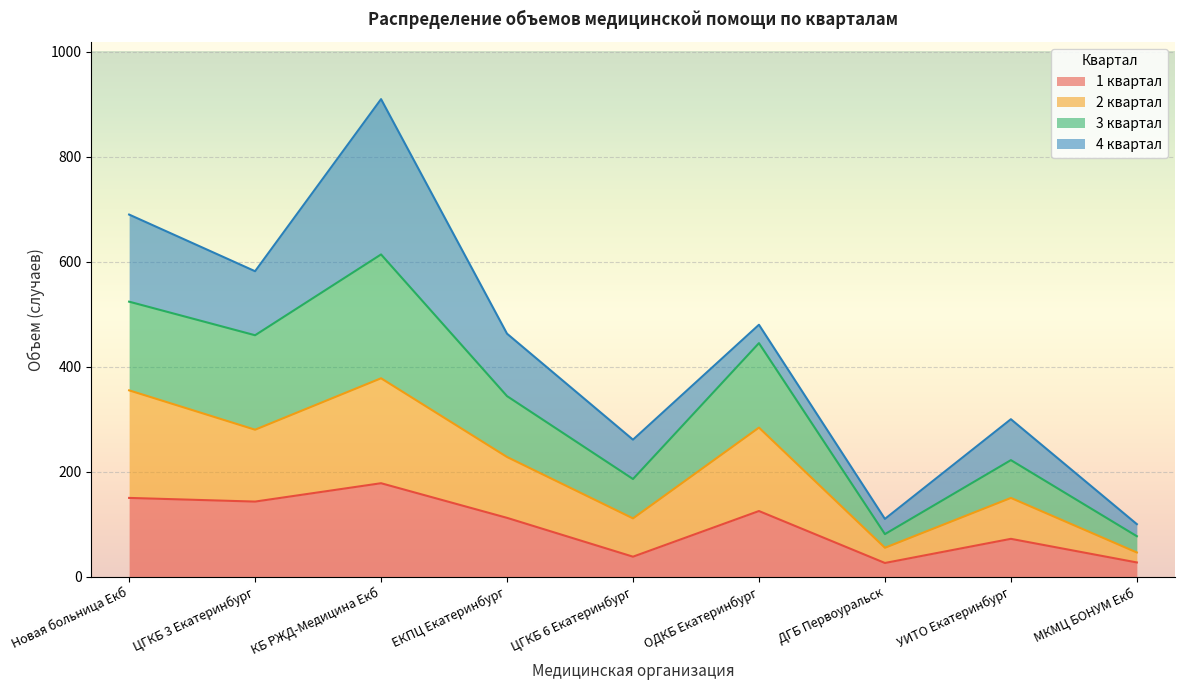

Where is 1 квартал nearest to the value 102?

ЕКПЦ Екатеринбург